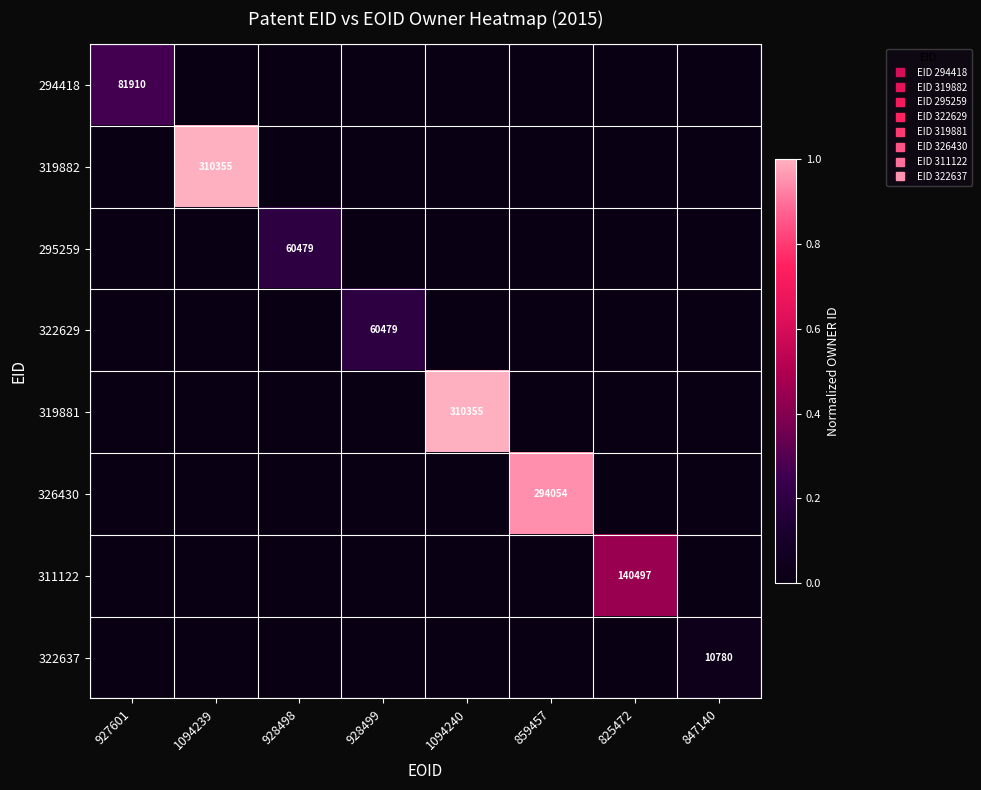

List the labels in order of 326430 value, largest first.

859457, 927601, 1094239, 928498, 928499, 1094240, 825472, 847140